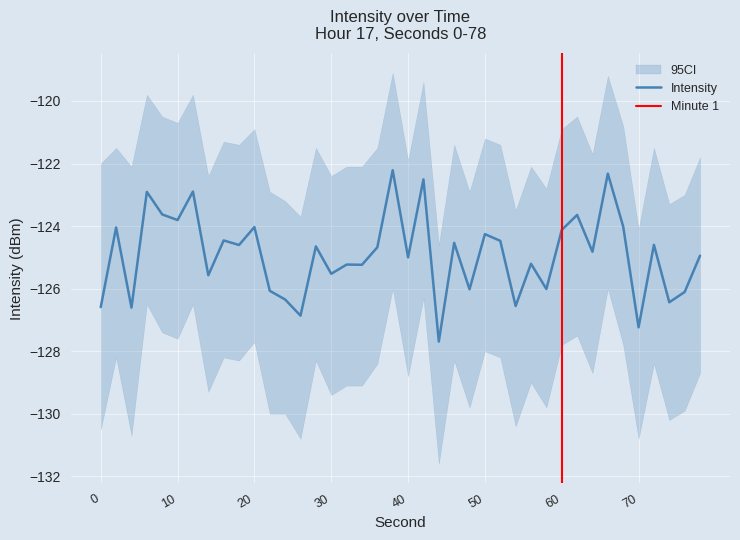

What is the sum of all values?

-4996.5